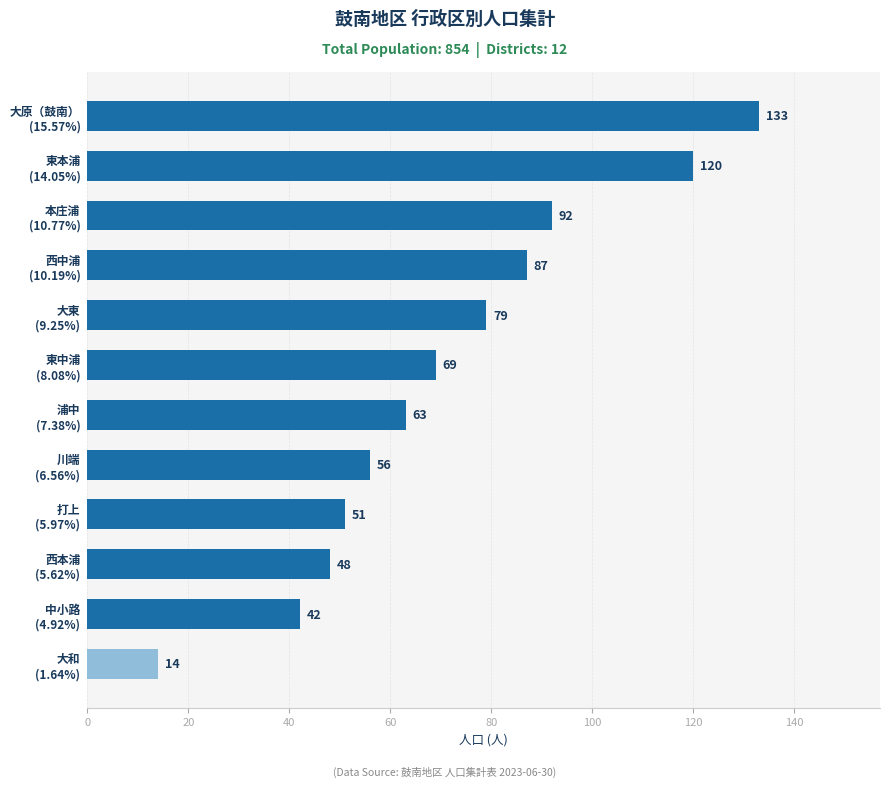

How many data points are less than 69?

6